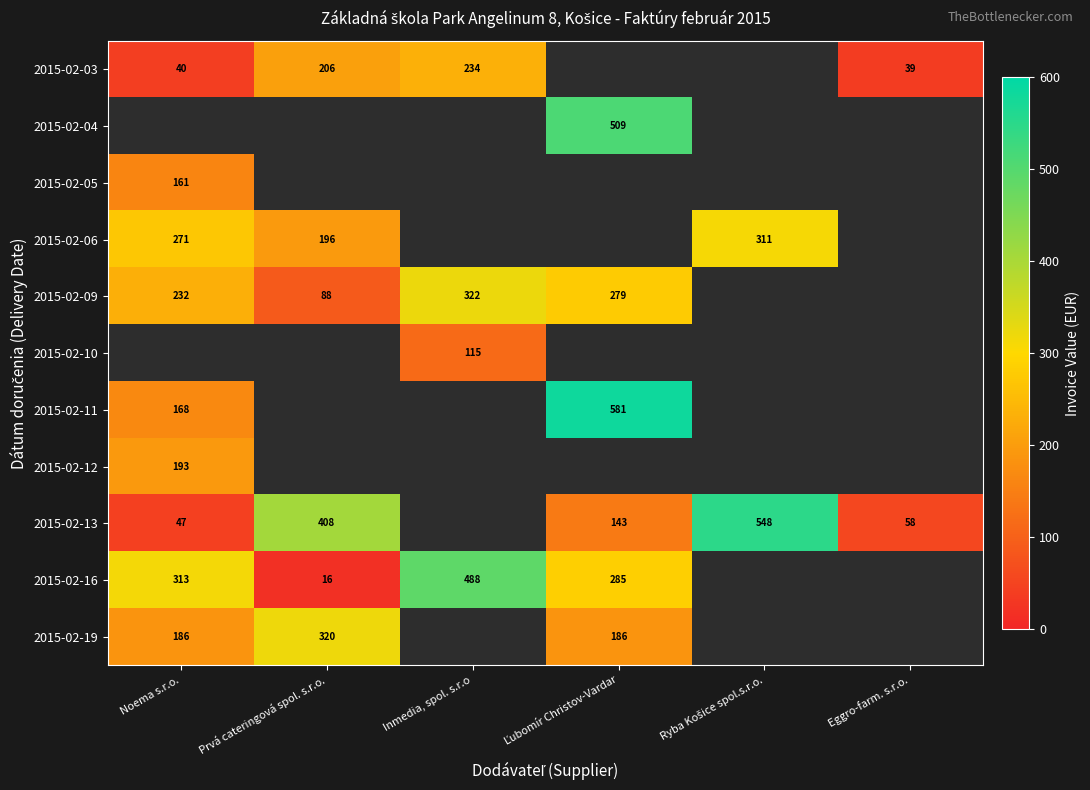

The 2015-02-16 series shows 313.0 at Noema s.r.o.. True or false?

True